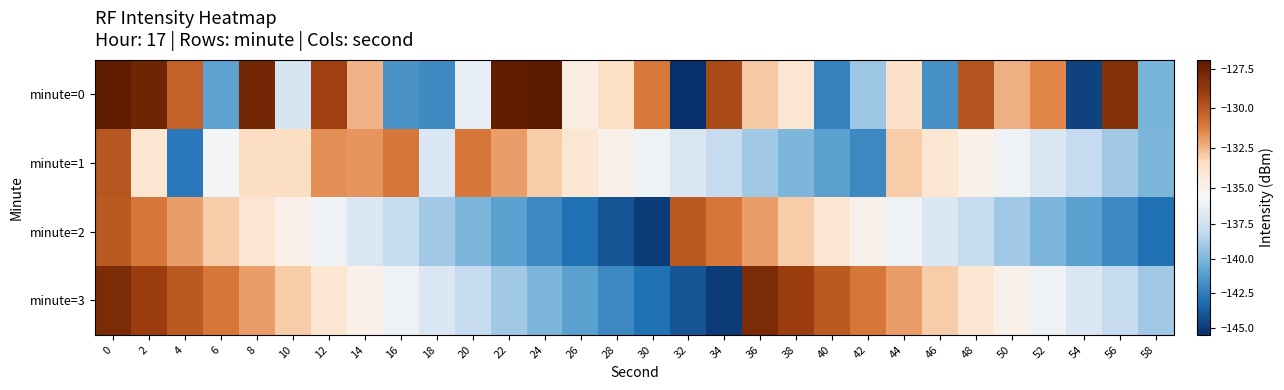

Reading right to left, extract all data points from this chart.

minute=0: 58=-140.1	56=-128.3	54=-144.8	52=-131.5	50=-132.4	48=-129.8	46=-141.6	44=-133.7	42=-139.2	40=-142.3	38=-134.0	36=-132.9	34=-129.5	32=-145.5	30=-131.0	28=-133.5	26=-134.7	24=-127.0	22=-127.2	20=-136.4	18=-142.0	16=-141.6	14=-132.4	12=-129.1	10=-137.2	8=-127.7	6=-141.0	4=-130.3	2=-127.6	0=-127.1
minute=1: 58=-140.0	56=-139.0	54=-138.0	52=-137.0	50=-136.0	48=-135.0	46=-134.0	44=-133.0	42=-142.0	40=-141.0	38=-140.0	36=-139.0	34=-138.0	32=-137.0	30=-136.0	28=-135.0	26=-134.0	24=-133.0	22=-132.0	20=-131.0	18=-137.1	16=-131.0	14=-131.8	12=-131.6	10=-133.4	8=-133.4	6=-135.7	4=-142.6	2=-134.0	0=-129.9
minute=2: 58=-143.0	56=-142.0	54=-141.0	52=-140.0	50=-139.0	48=-138.0	46=-137.0	44=-136.0	42=-135.0	40=-134.0	38=-133.0	36=-132.0	34=-131.0	32=-130.0	30=-145.0	28=-144.0	26=-143.0	24=-142.0	22=-141.0	20=-140.0	18=-139.0	16=-138.0	14=-137.0	12=-136.0	10=-135.0	8=-134.0	6=-133.0	4=-132.0	2=-131.0	0=-130.0
minute=3: 58=-139.0	56=-138.0	54=-137.0	52=-136.0	50=-135.0	48=-134.0	46=-133.0	44=-132.0	42=-131.0	40=-130.0	38=-129.0	36=-128.0	34=-145.0	32=-144.0	30=-143.0	28=-142.0	26=-141.0	24=-140.0	22=-139.0	20=-138.0	18=-137.0	16=-136.0	14=-135.0	12=-134.0	10=-133.0	8=-132.0	6=-131.0	4=-130.0	2=-129.0	0=-128.0